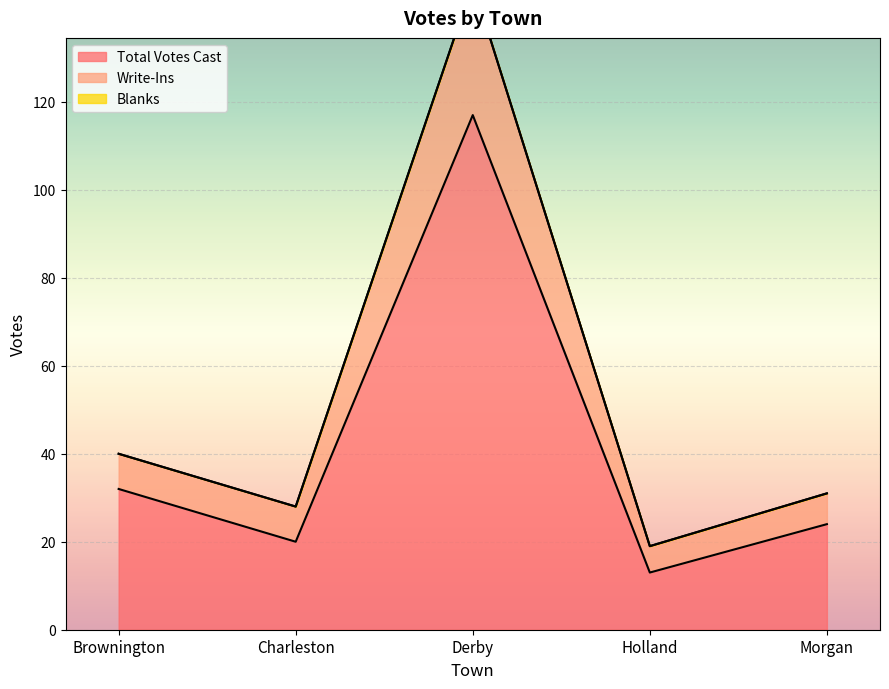

What is the label of the 4th point from the left?

Holland